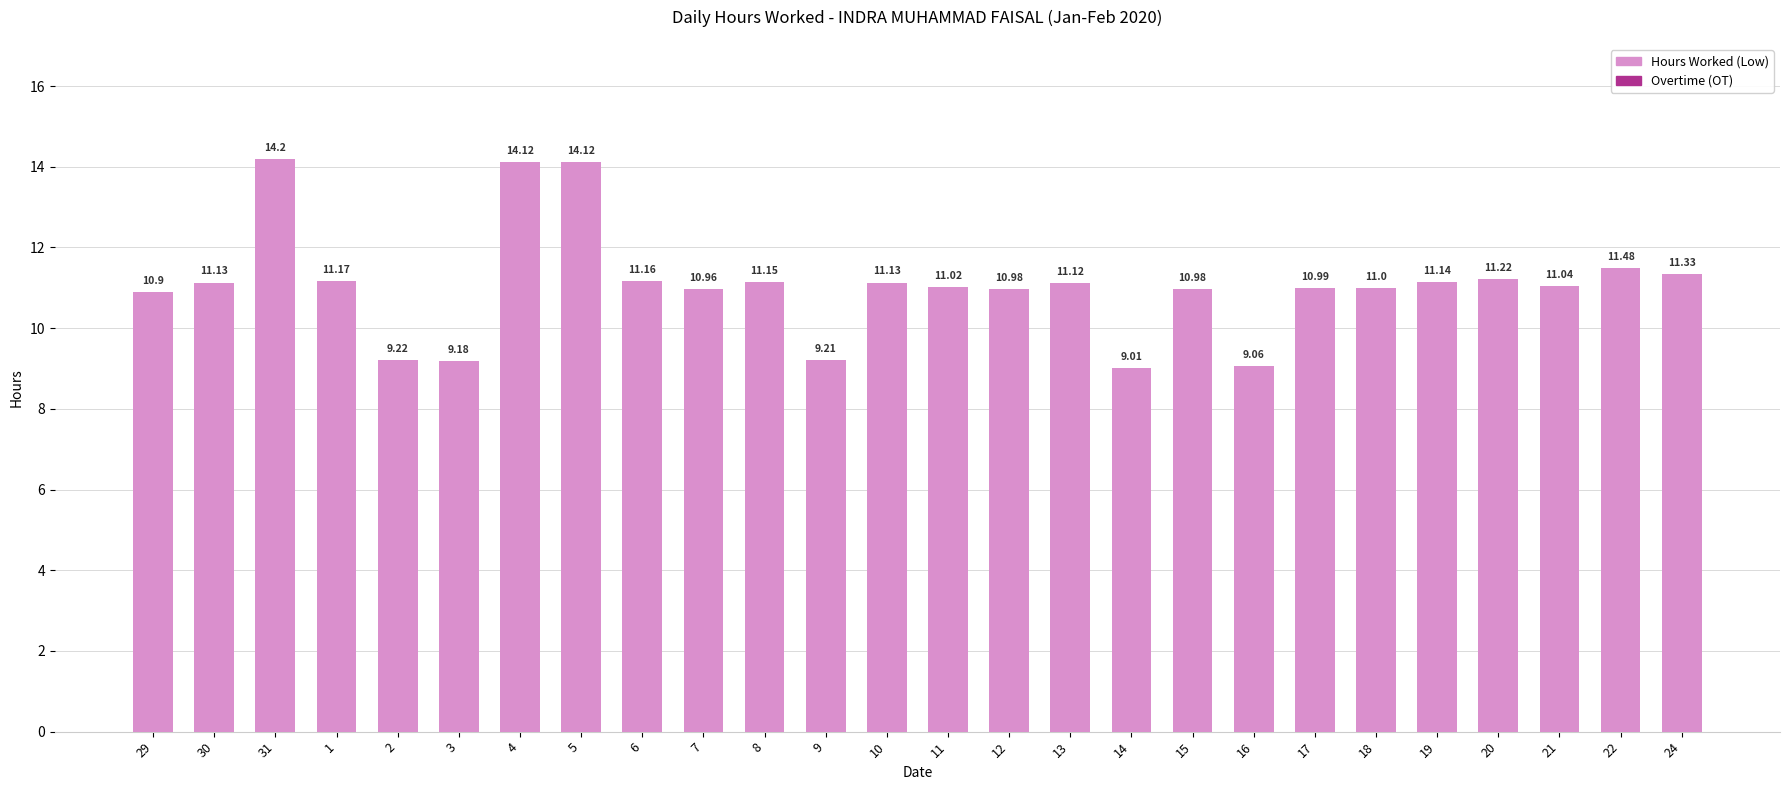

Which has a higher value, 19 or 18?

19